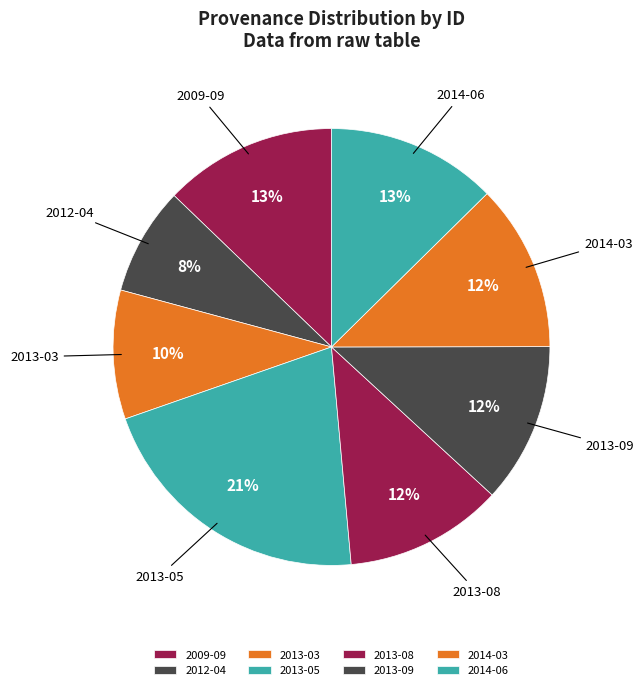

Which slice is the smallest?

2012-04